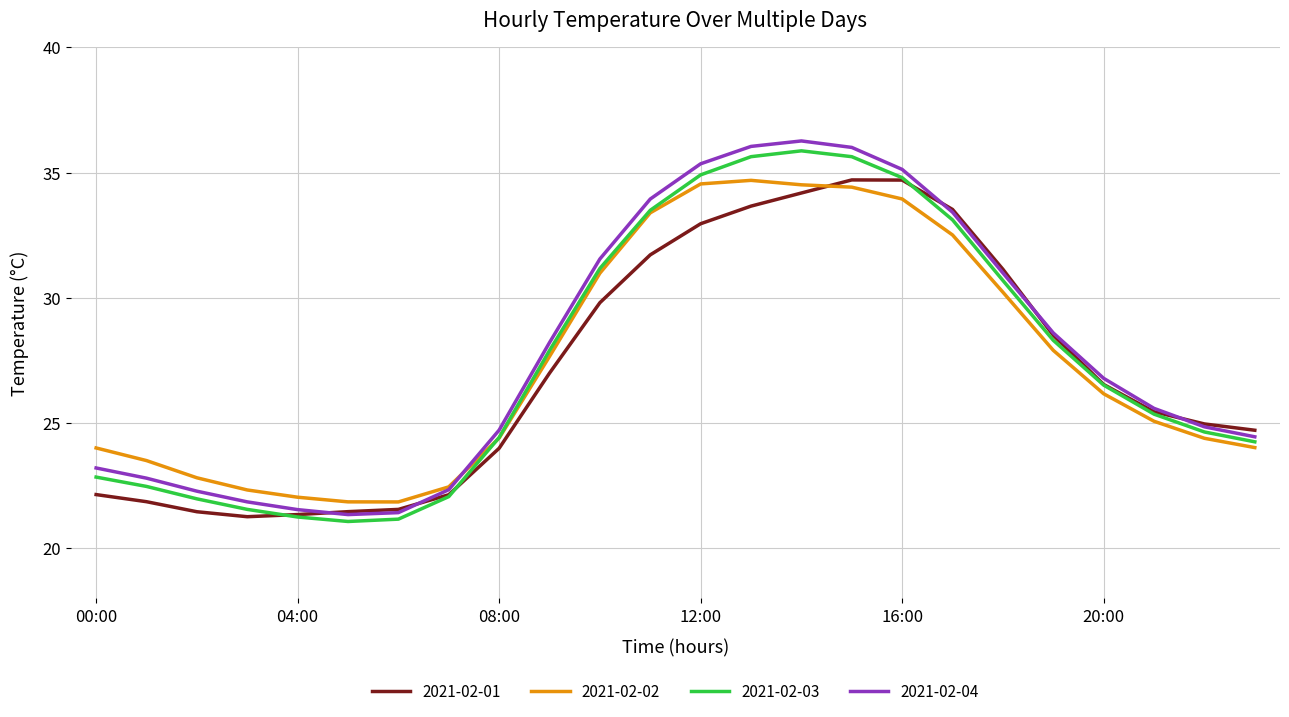

Which series has the widest spread of values?

2021-02-04